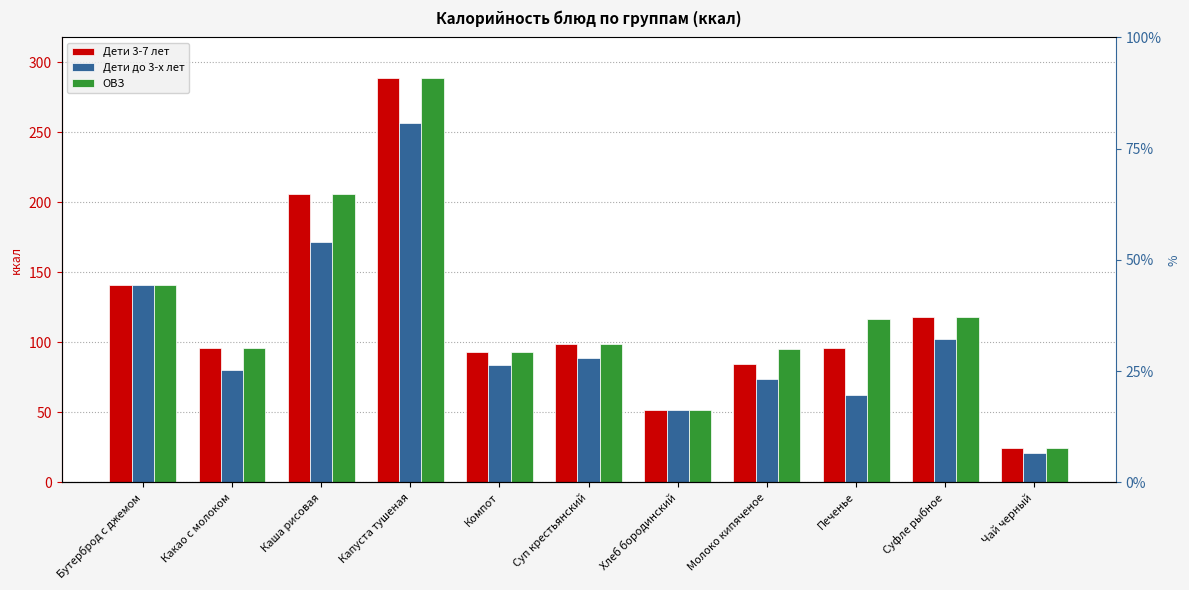

Reading left to right, list all the values displayed in this chart.

Дети 3-7 лет: 140.8	96.0	206.1	289.0	93.2	98.9	51.8	84.8	95.9	118.4	24.8
Дети до 3-х лет: 140.8	80.0	171.8	256.9	83.9	89.0	51.8	74.2	62.5	102.6	20.7
ОВЗ: 140.8	96.0	206.1	289.0	93.2	98.9	51.8	95.4	116.8	118.4	24.8